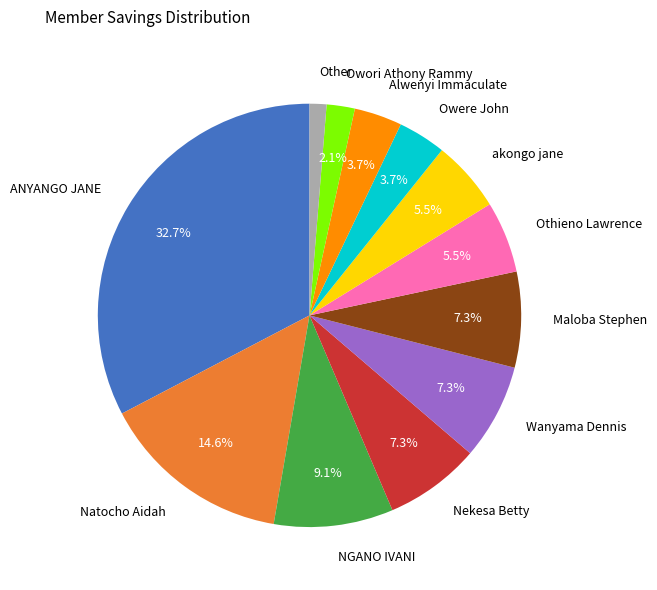

Which has a higher value, Owere John or Othieno Lawrence?

Othieno Lawrence